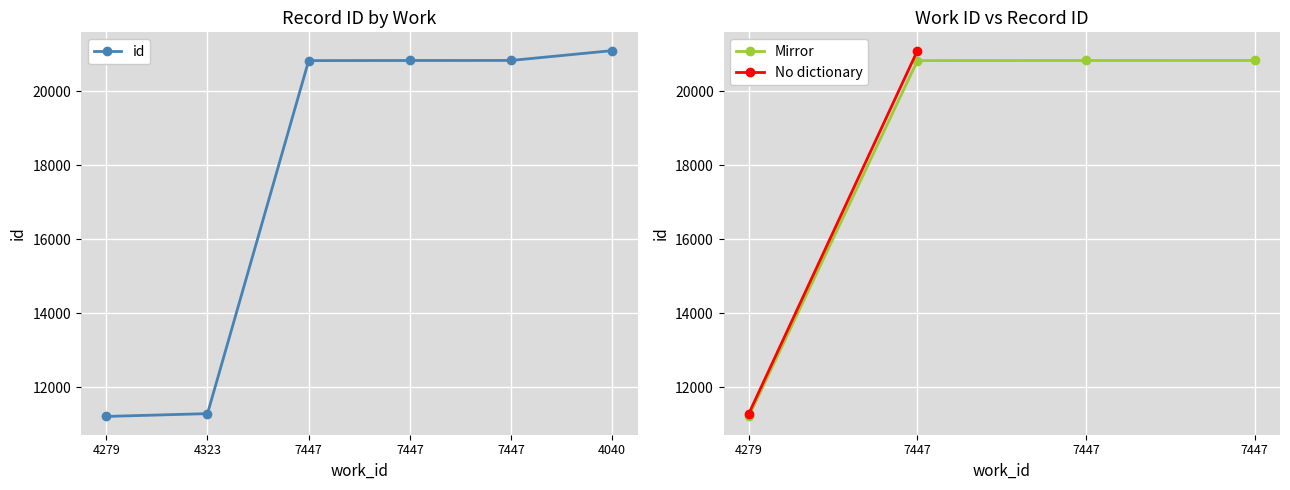

What is the difference between the second highest and second lowest values?

9556